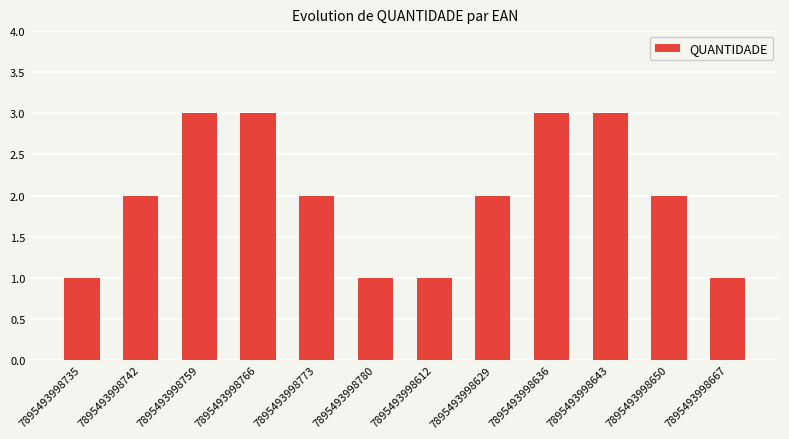

The value at 7895493998766 is 5. True or false?

False